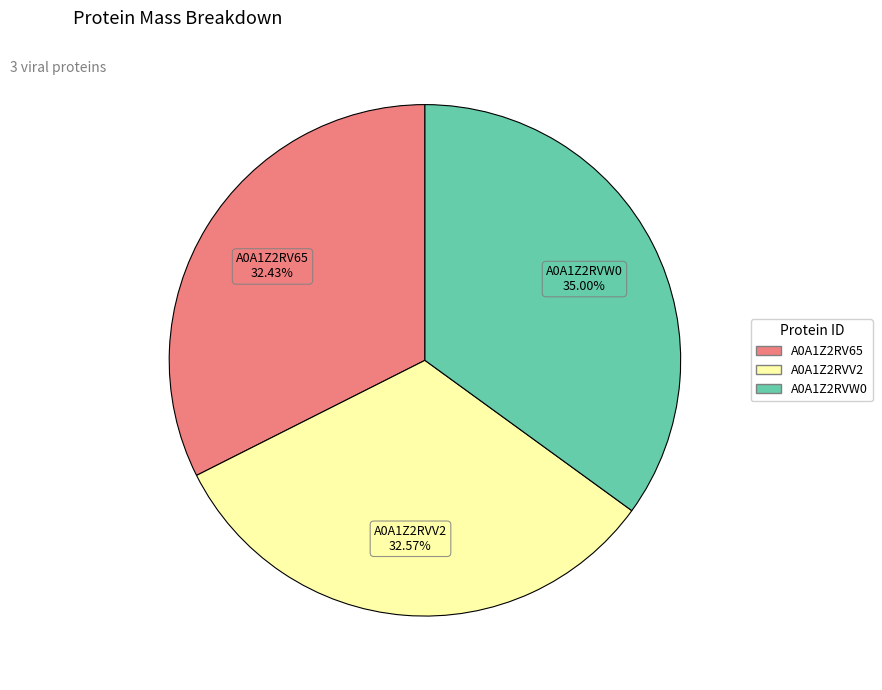

Do A0A1Z2RVW0 and A0A1Z2RV65 together represent more than half of the pie?

Yes